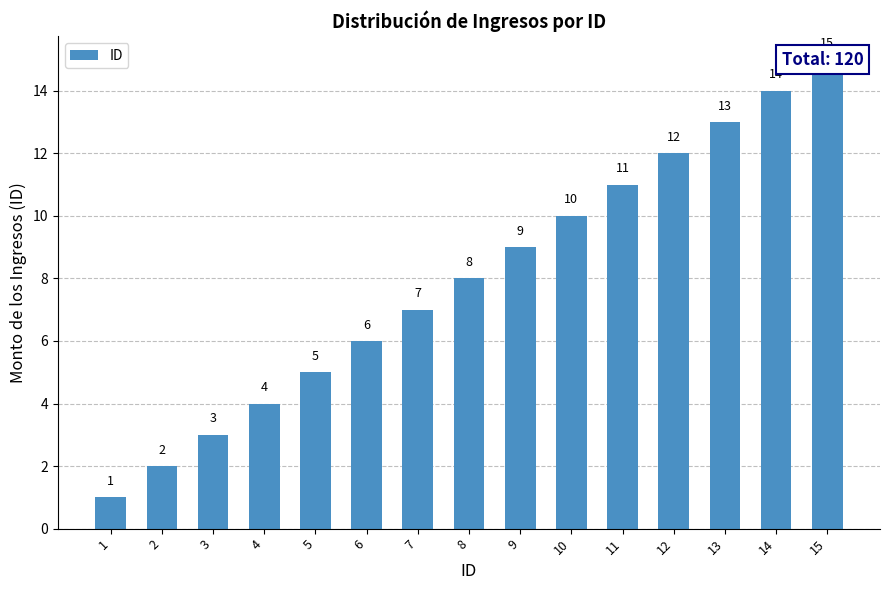

List the labels in order of value, largest first.

15, 14, 13, 12, 11, 10, 9, 8, 7, 6, 5, 4, 3, 2, 1